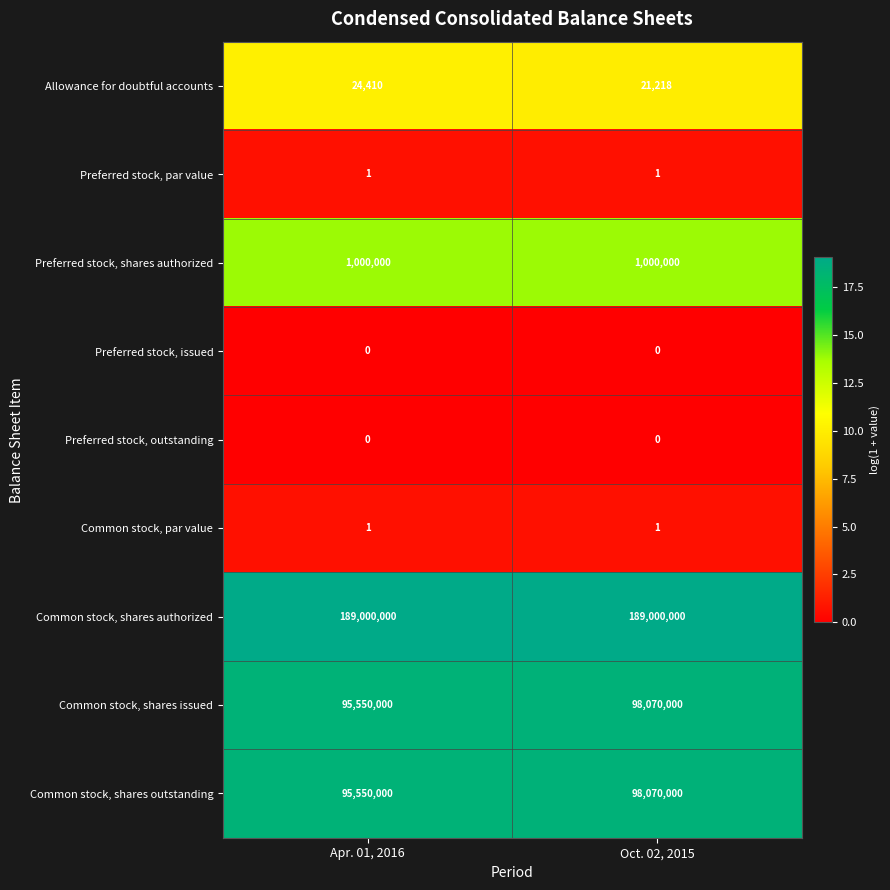

At how many categories does at least one series exceed 14?

2